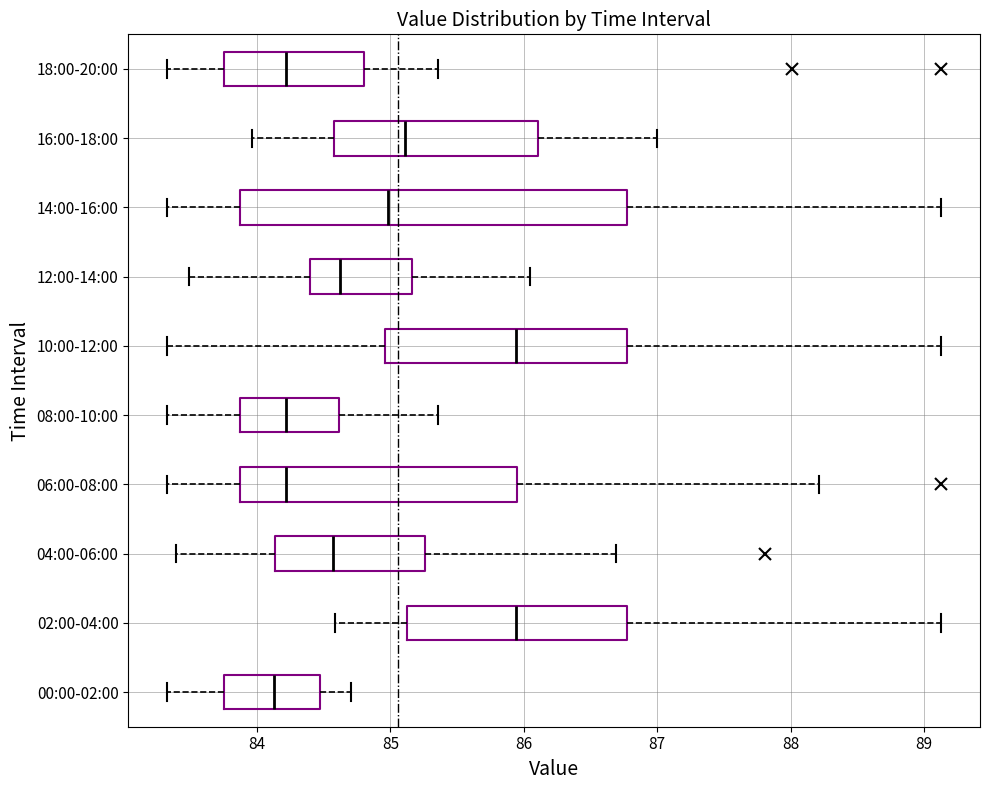

Where does the median line of the box for 08:00-10:00 sit on the x-axis? The values are not printed on the chart, so give them approximately, as read against the axis.

84.2